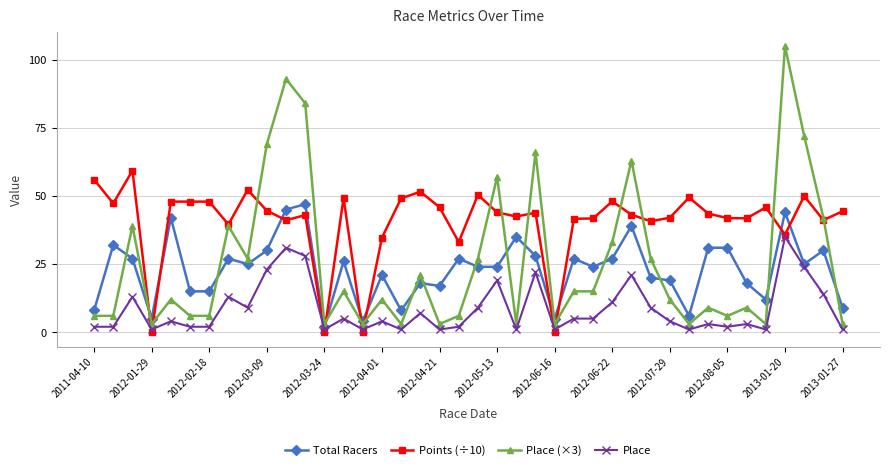

At how many categories does at least one series exceed 40?

33